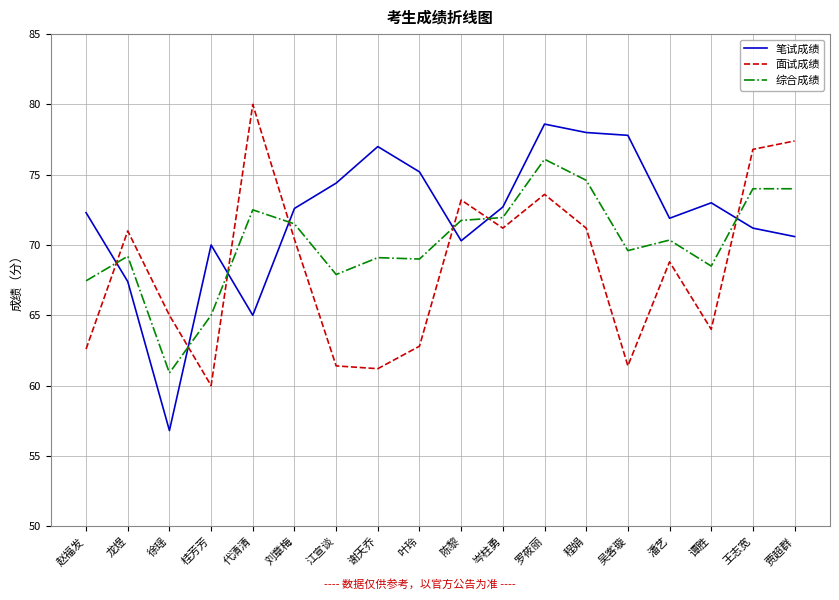

List the series in order of their overall mean, highest first.

笔试成绩, 综合成绩, 面试成绩